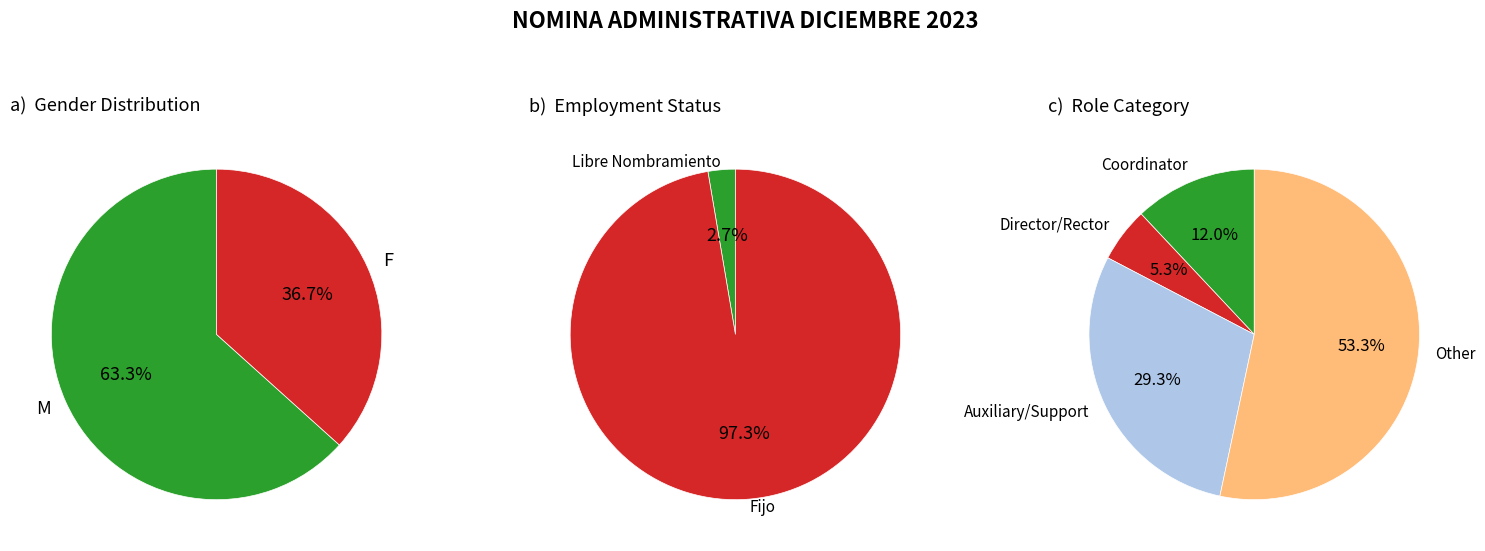

Rank the categories by value from lowest to highest.

F, M